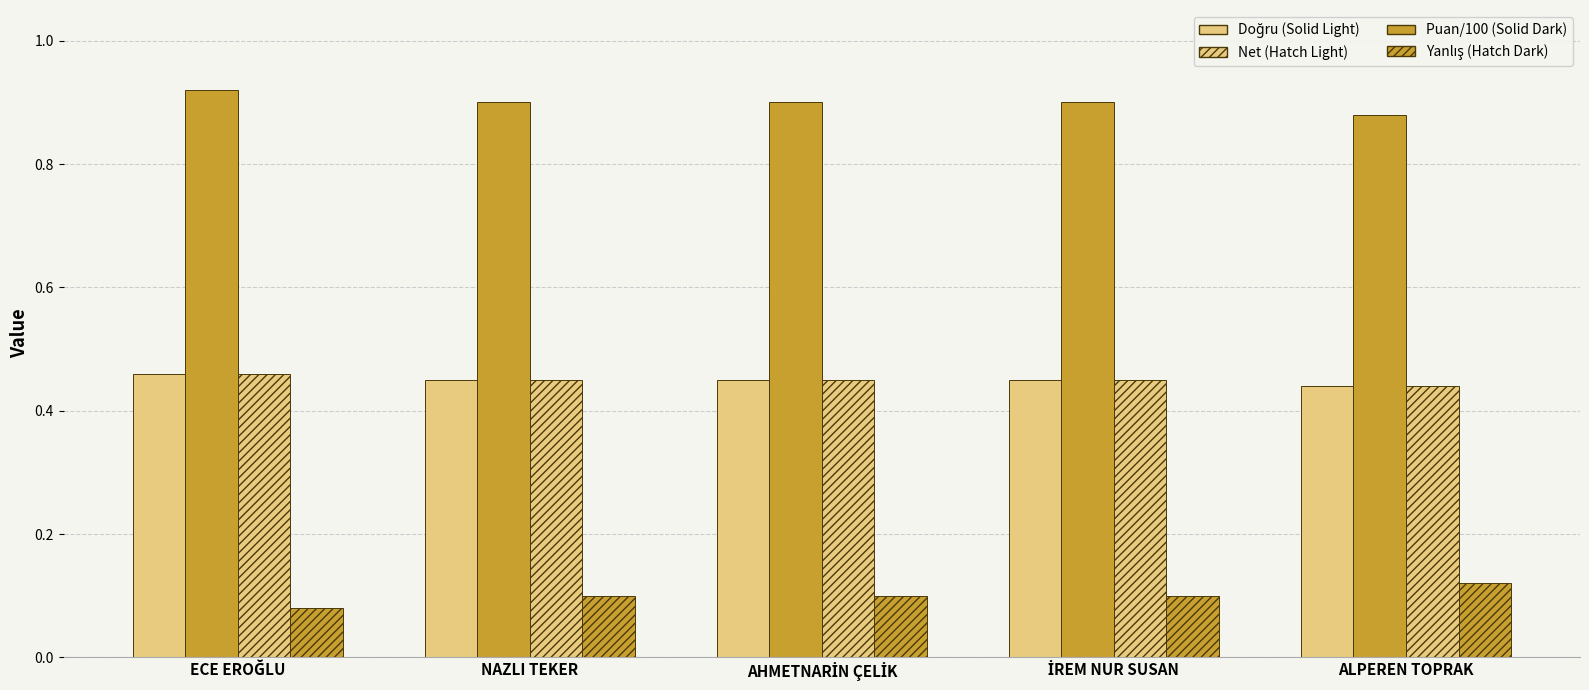

What is the maximum value shown in the chart?

0.9